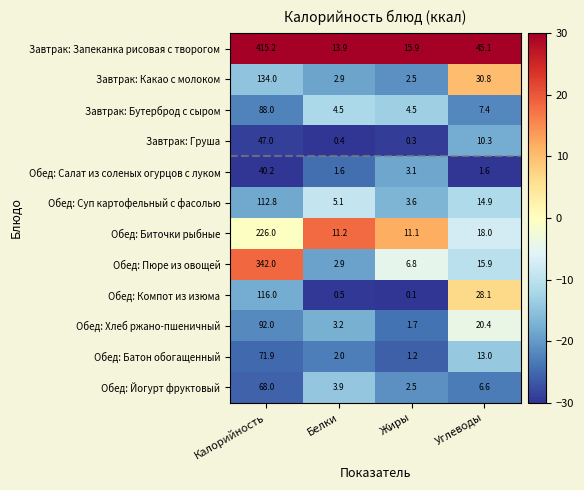

True or false: Обед: Батон обогащенный has a value of 1.2 at Жиры.

True